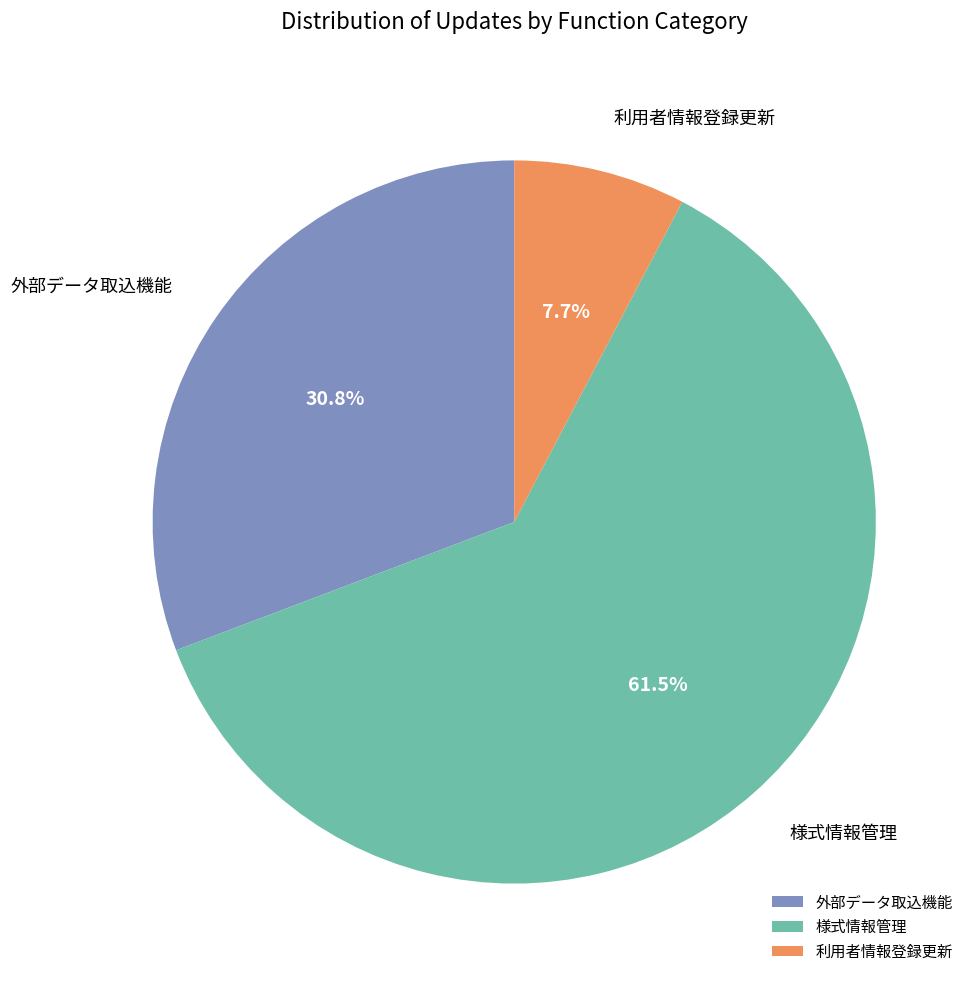

To the nearest percent, what is the difference between the largest and smallest slice percentages?

54%